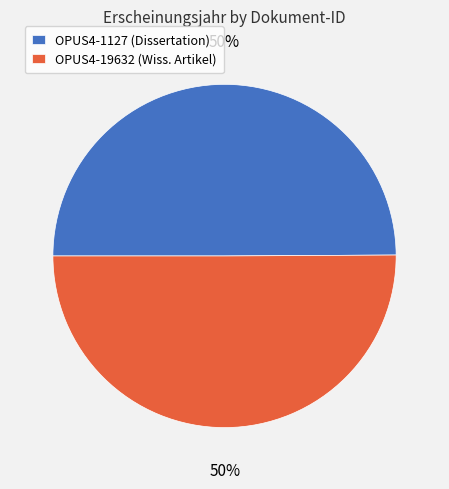

To the nearest percent, what is the combined percentage of OPUS4-1127 and OPUS4-19632?

100%